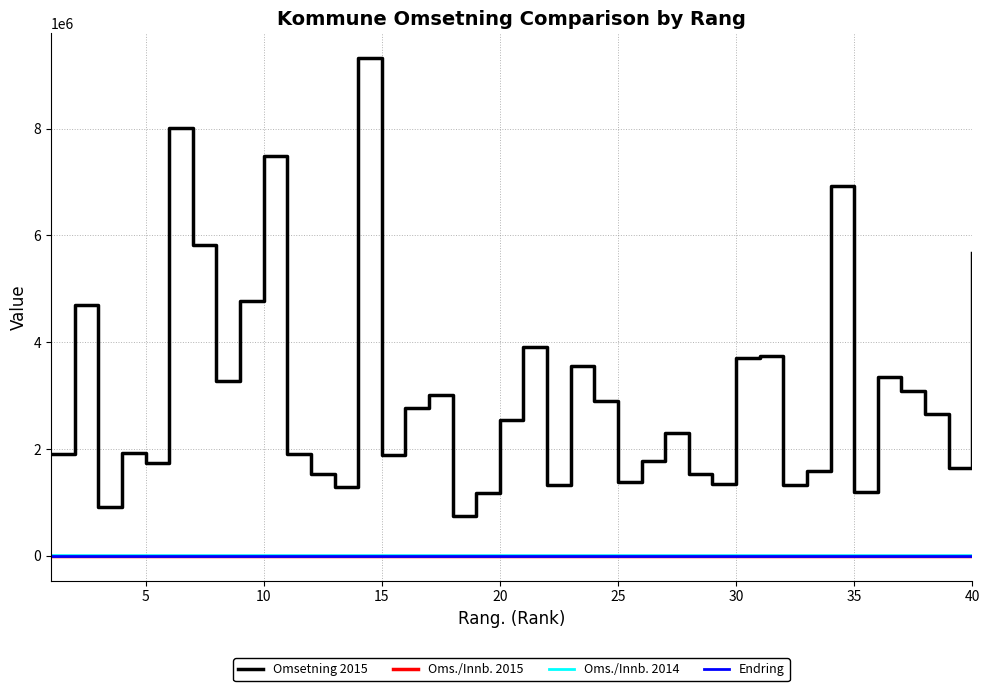

Which series has the largest range (max minus min)?

Omsetning 2015